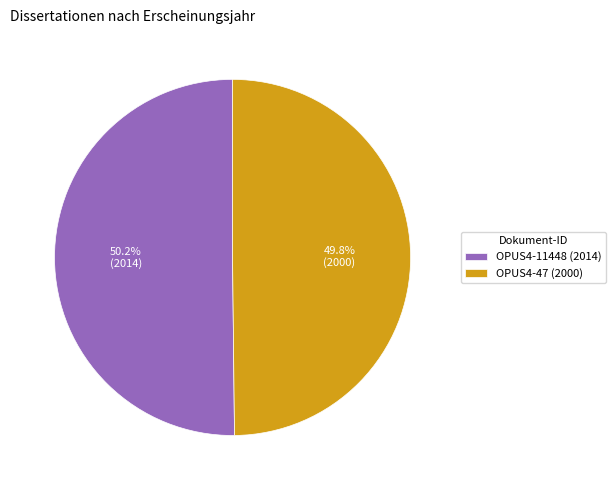

Is there any slice that represents more than half of the pie?

Yes